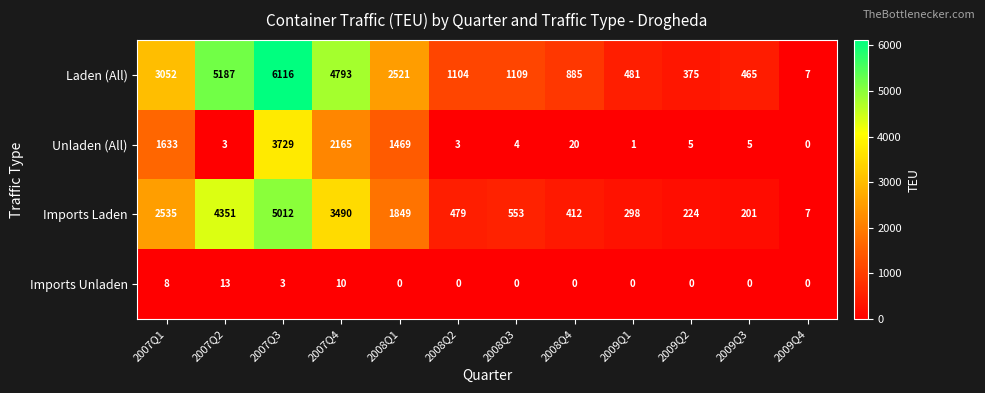

What is the difference between the second highest and second lowest values in the Imports Laden series?

4150